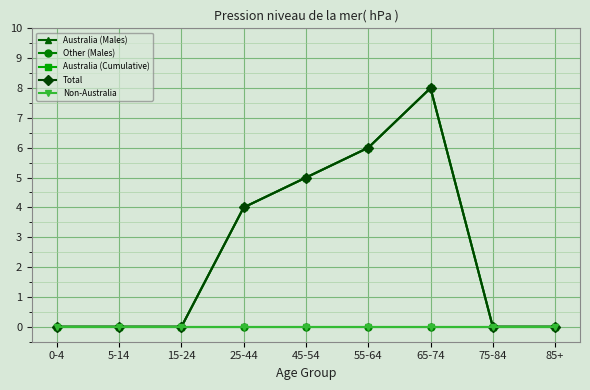

What is the sum of the Australia (Cumulative) values at 25-44 and 5-14?

4